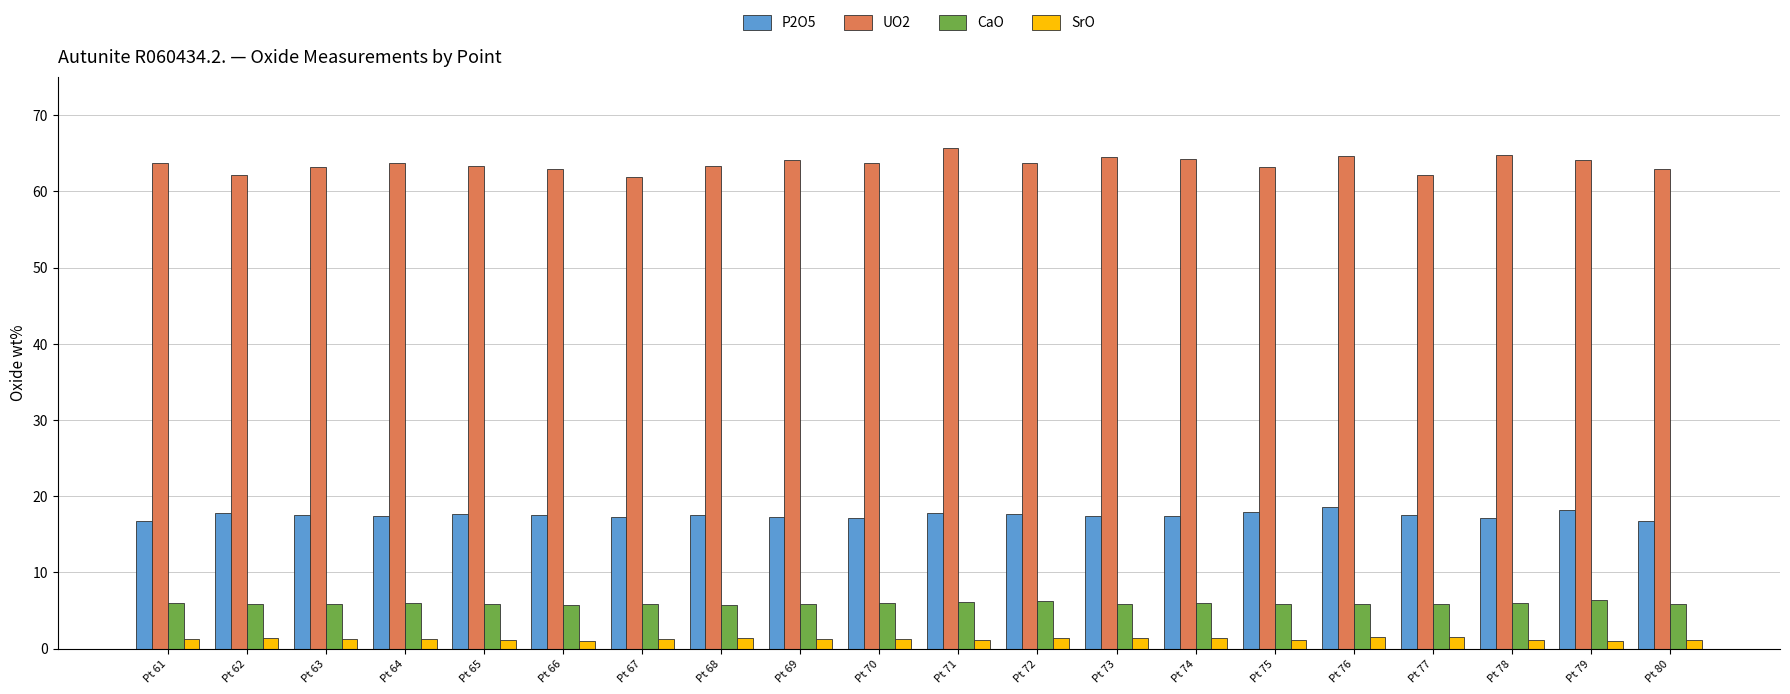

Which series has the largest total across all categories?

UO2